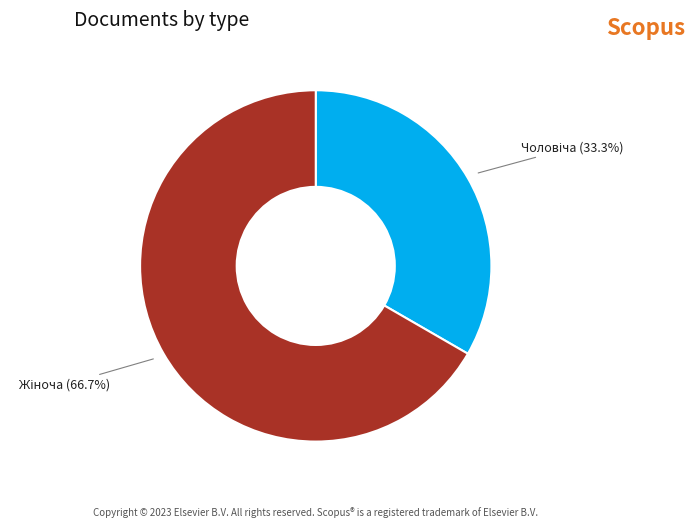

To the nearest percent, what is the difference between the largest and smallest slice percentages?

33%